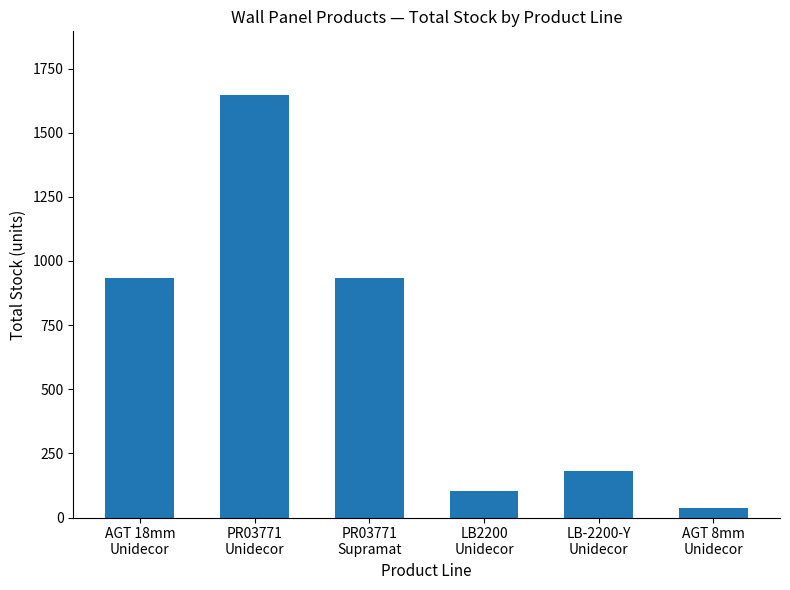

What is the change in value from AGT 18mm
Unidecor to AGT 8mm
Unidecor?

-897